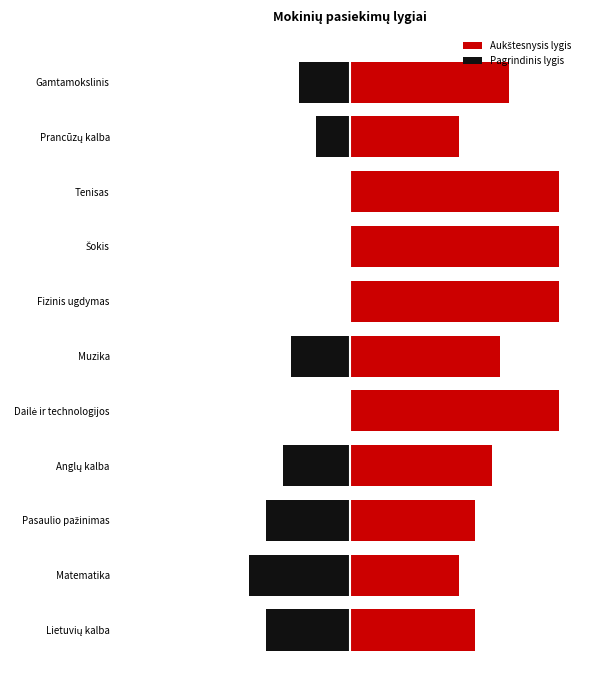

What is the average value of the Pagrindinis lygis series?

-0.2